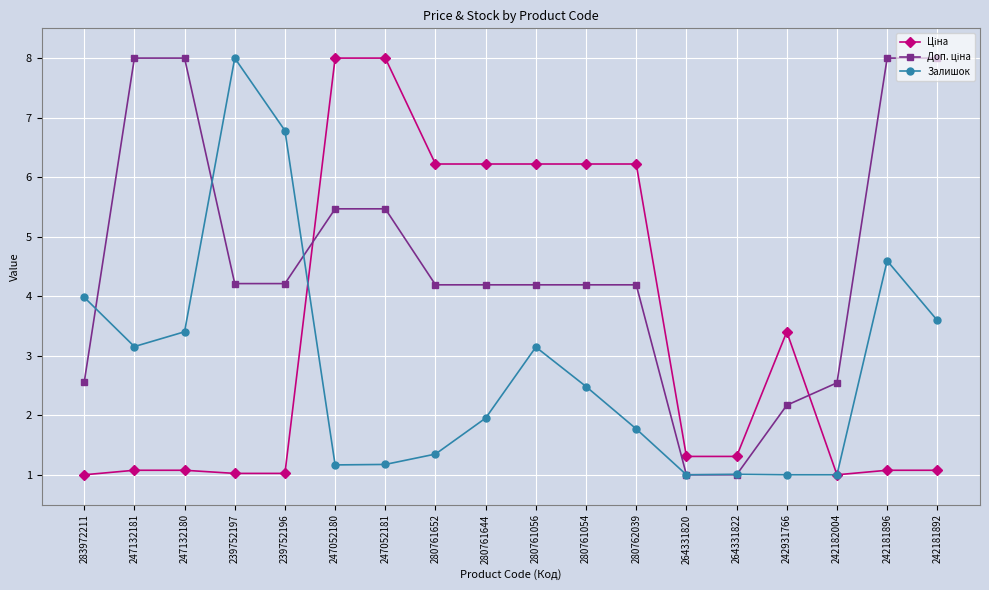

What is the label of the 2nd point from the right?

242181896